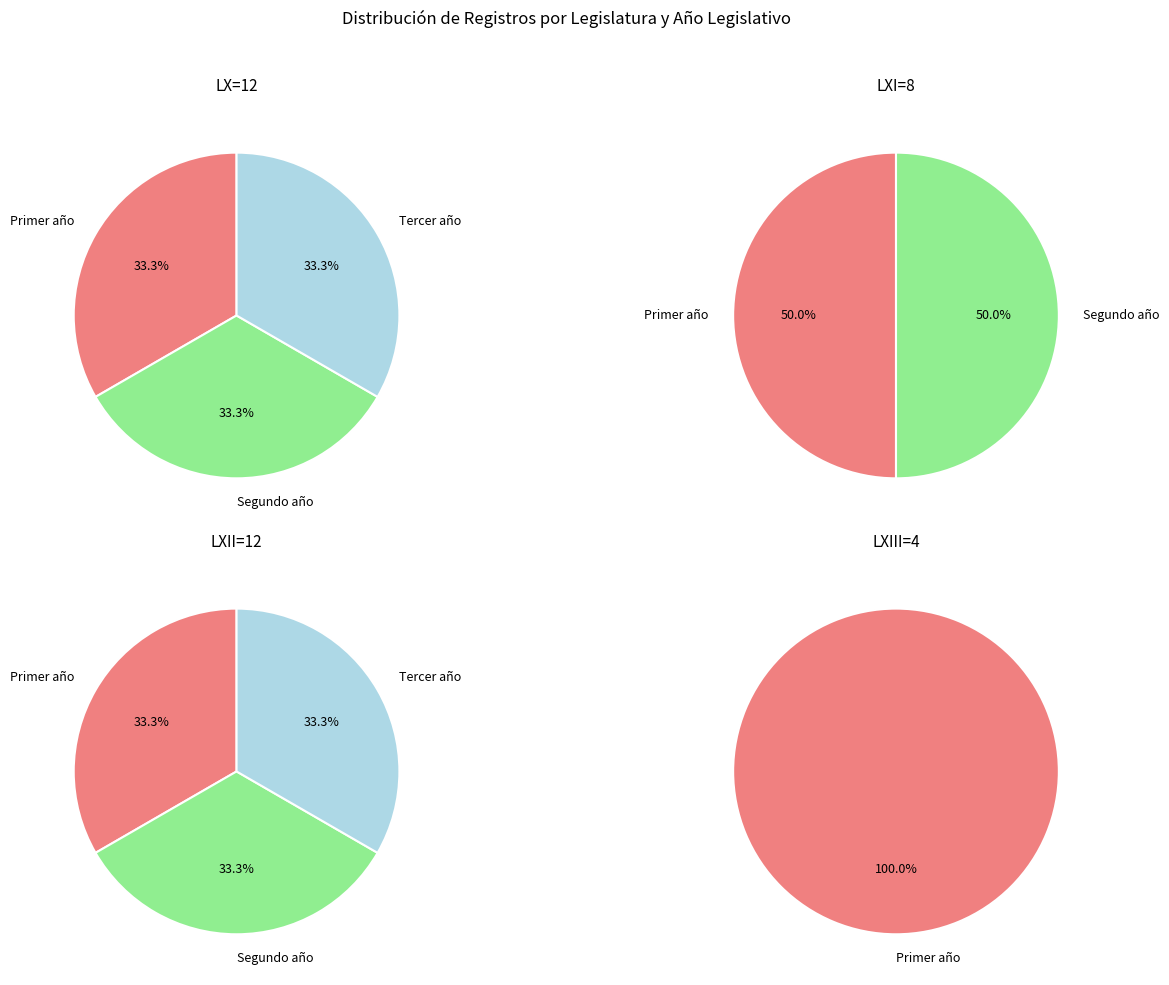

Is 1 the majority of the pie?

No